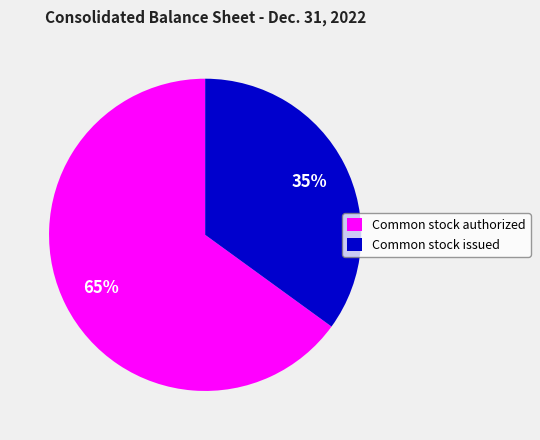

What is the smallest slice in the pie chart?

Common stock issued